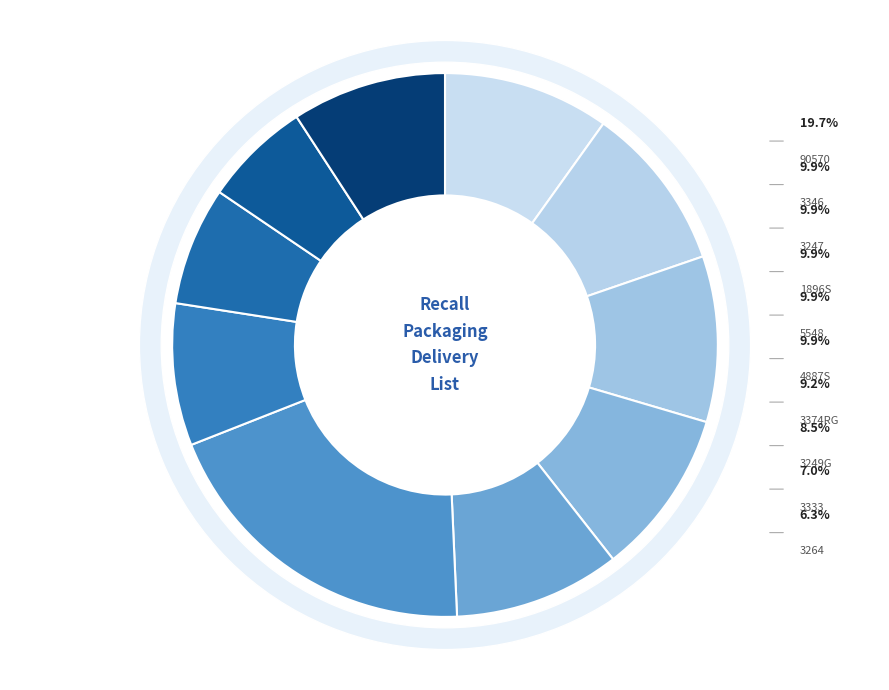

True or false: 3249G-628212166804 accounts for 8% of the total.

True